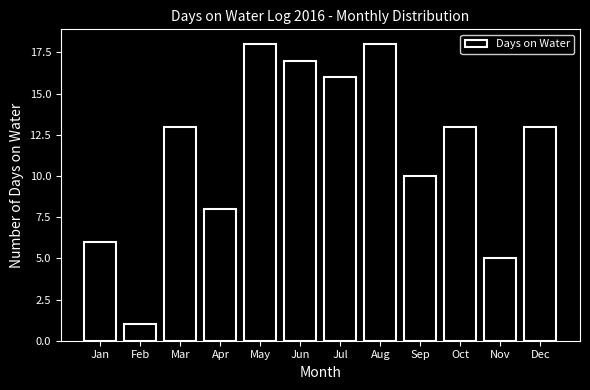

Reading right to left, what are all the values shown in this chart?

Dec=13	Nov=5	Oct=13	Sep=10	Aug=18	Jul=16	Jun=17	May=18	Apr=8	Mar=13	Feb=1	Jan=6